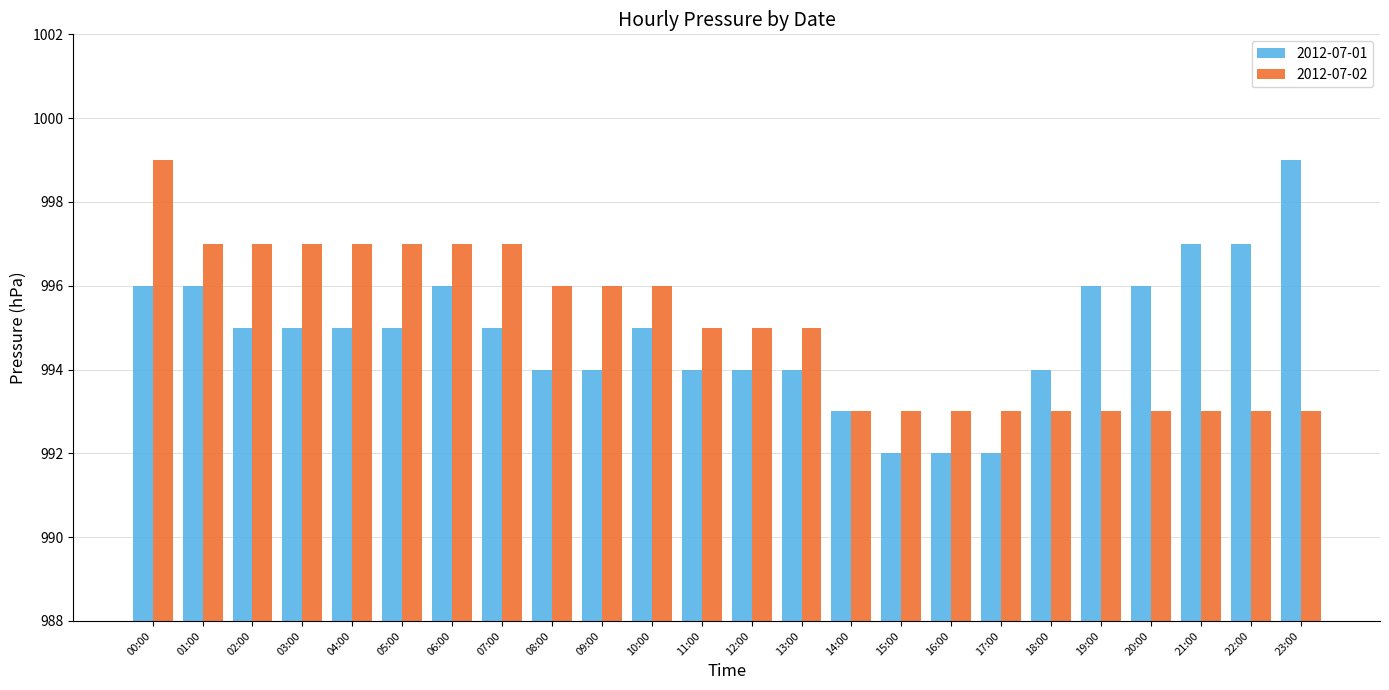

Rank the series by their average value, from highest to lowest.

2012-07-02, 2012-07-01